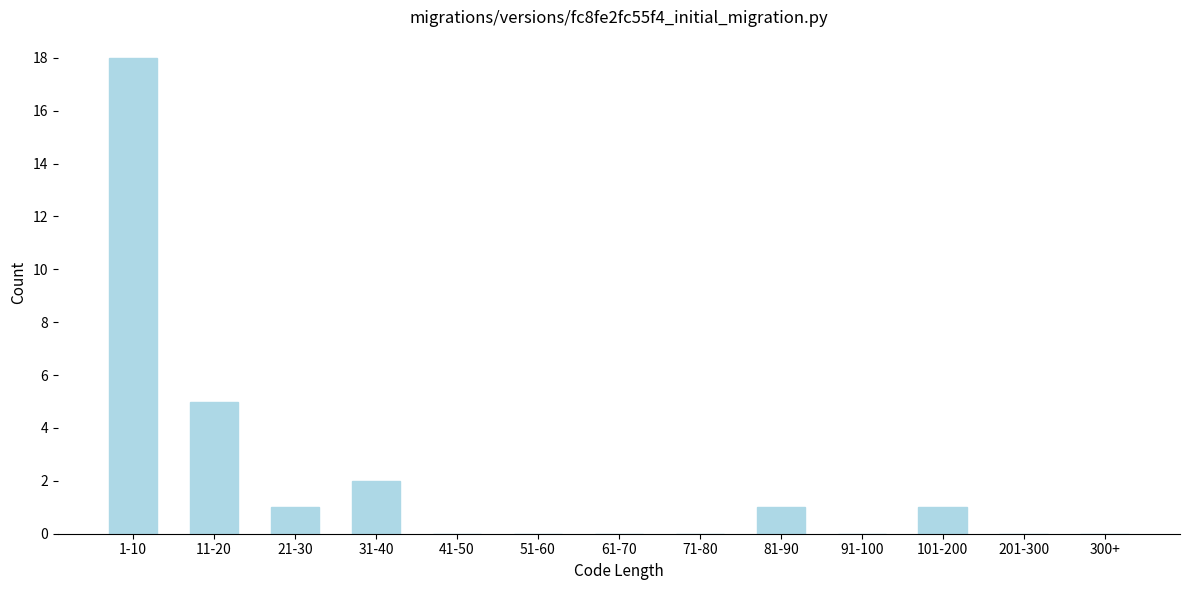

Reading left to right, what are all the values shown in this chart?

1-10=18	11-20=5	21-30=1	31-40=2	41-50=0	51-60=0	61-70=0	71-80=0	81-90=1	91-100=0	101-200=1	201-300=0	300+=0